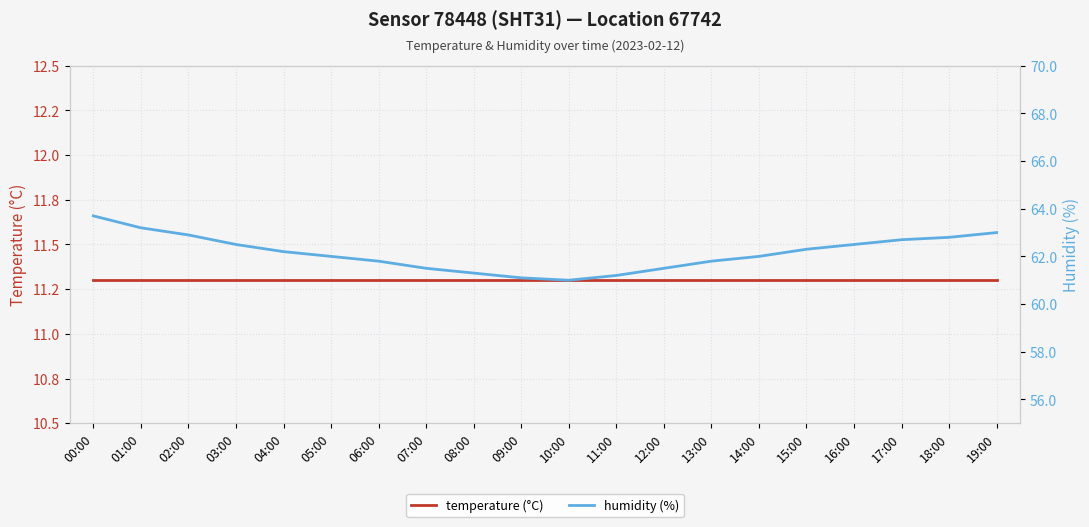

What is the difference between the maximum and minimum values in the humidity (%) series?

2.7